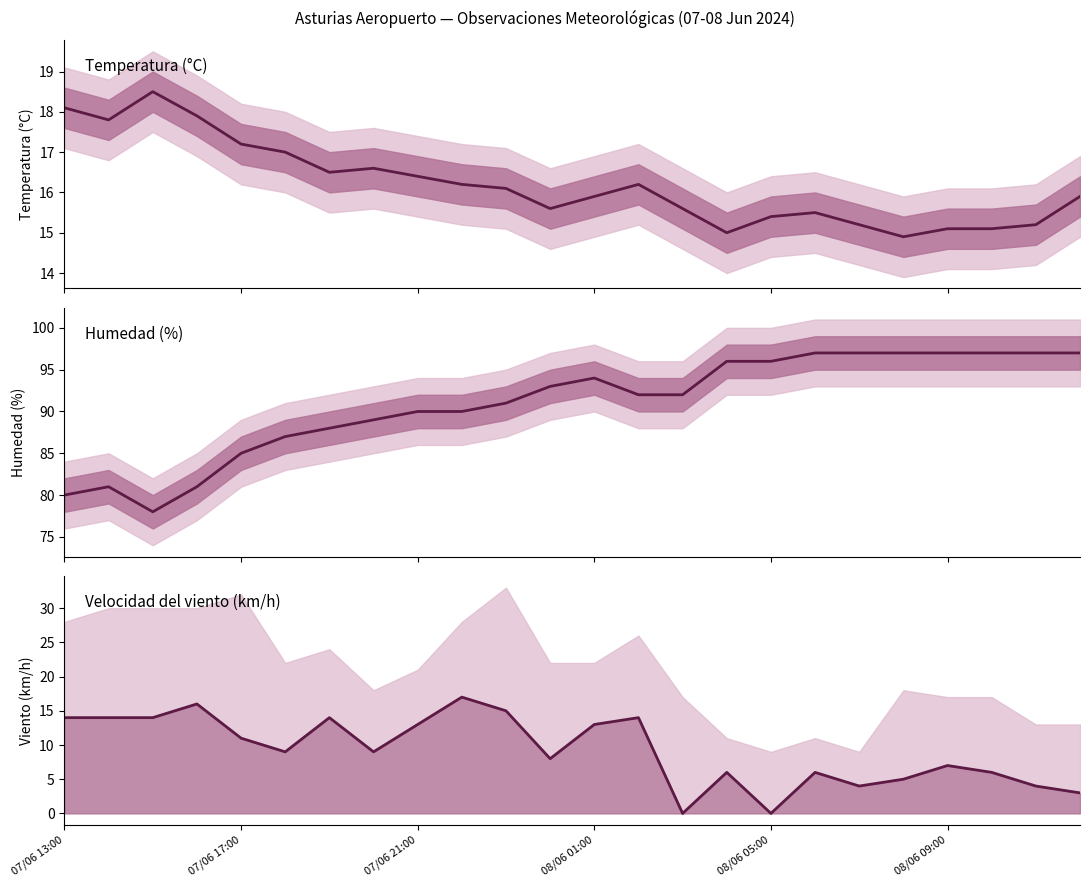

What position from the left is 08/06 09:00?

6